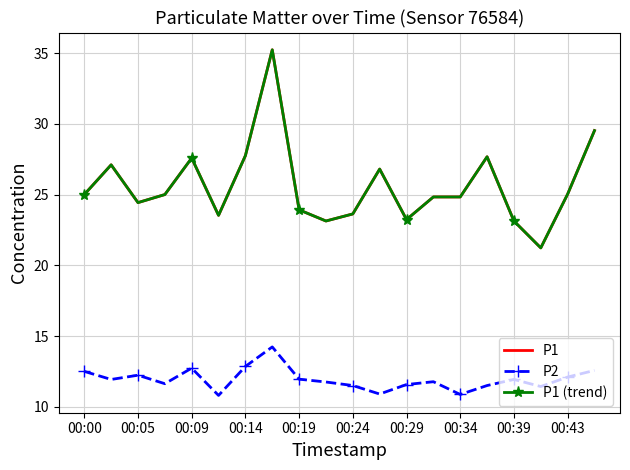

At how many categories does at least one series exceed 22?

19